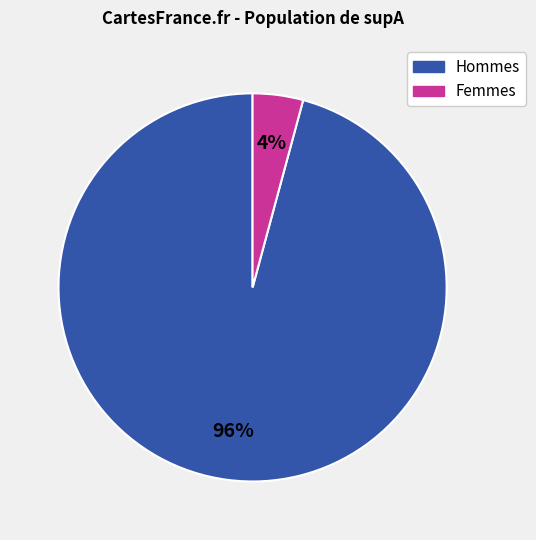

To the nearest percent, what is the average slice percentage?

50%